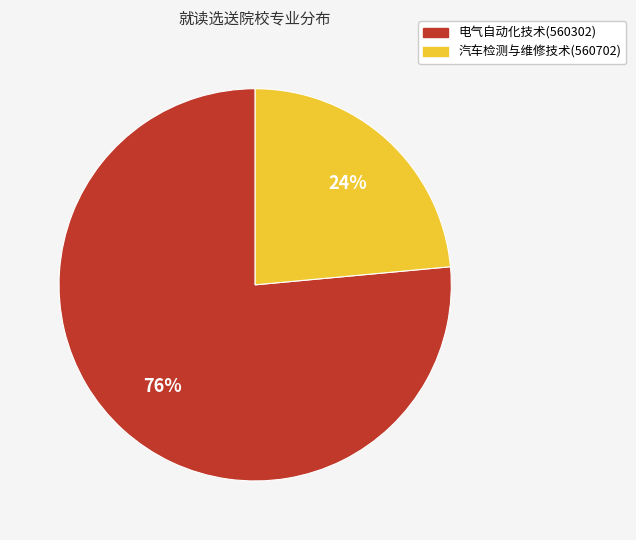

Which category has the smallest portion of the pie?

汽车检测与维修技术(560702)